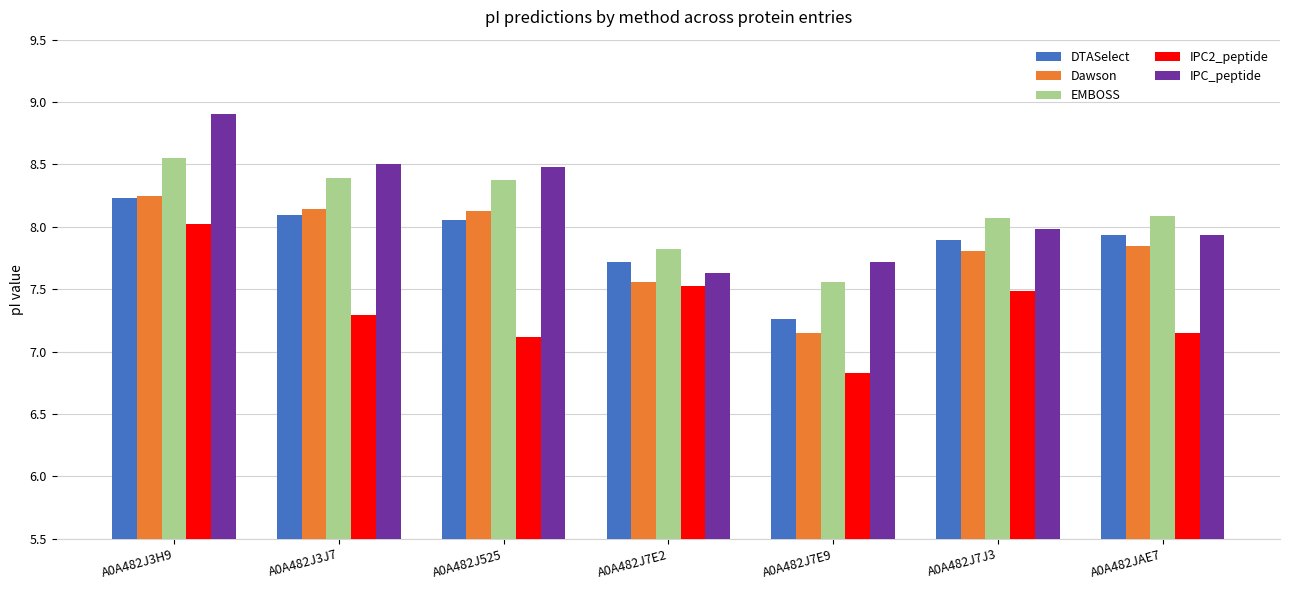

How many distinct data groups are displayed?

5